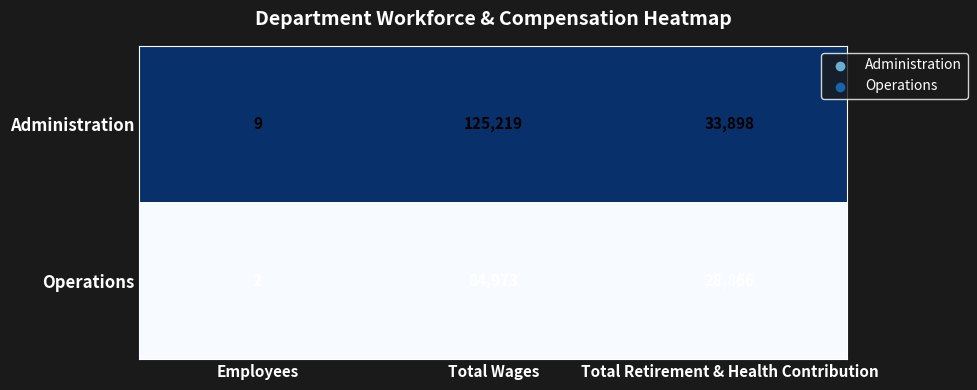

Is it true that Administration equals 125219 at Total Wages?

True